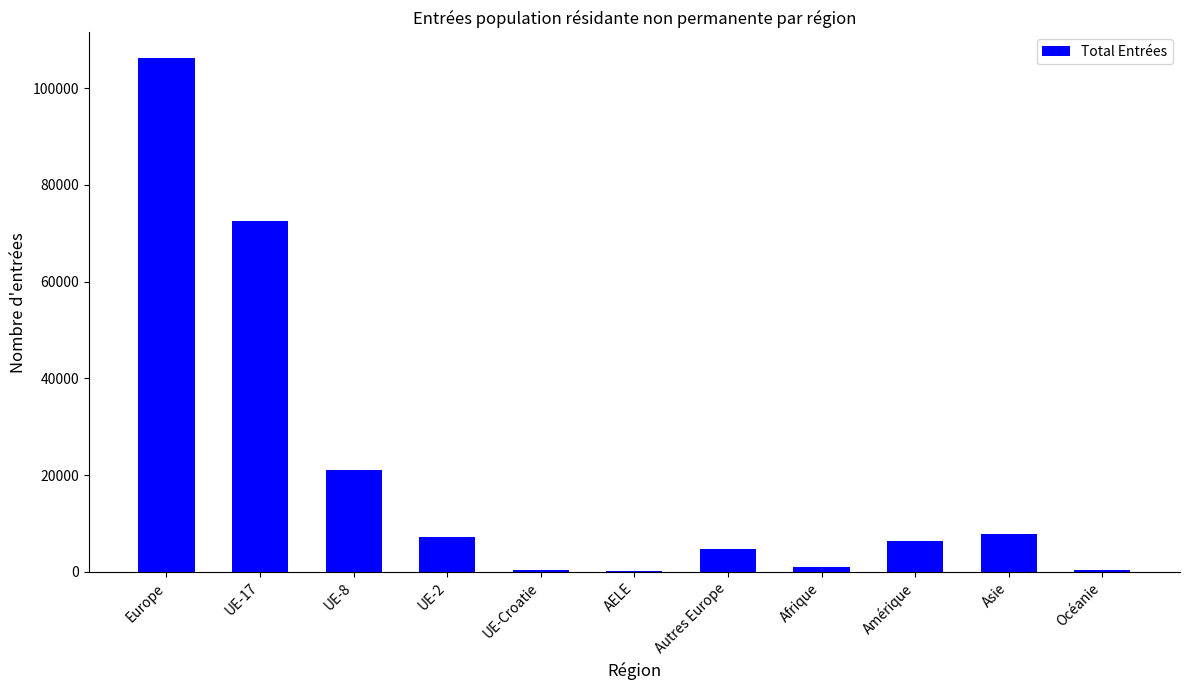

What is the average value?

20733